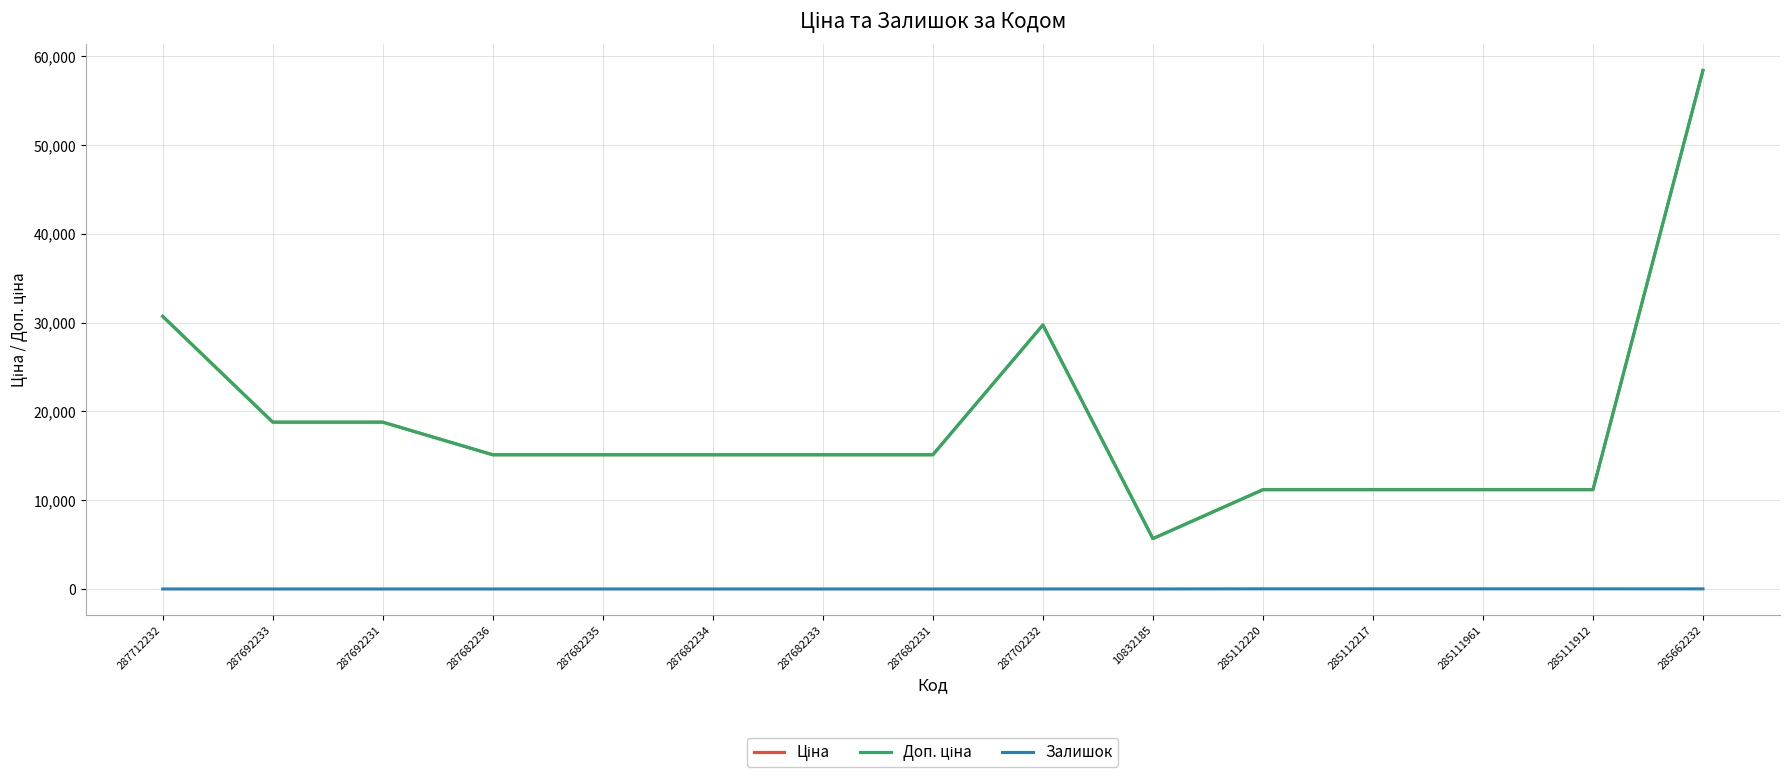

What is the label of the 2nd point from the left?

287692233